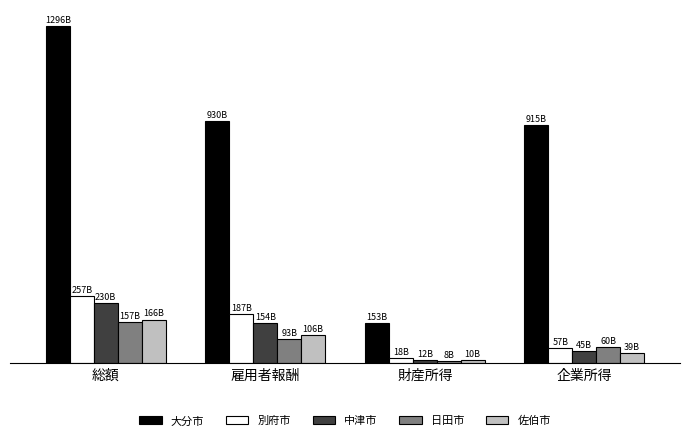

Which series has the widest spread of values?

大分市